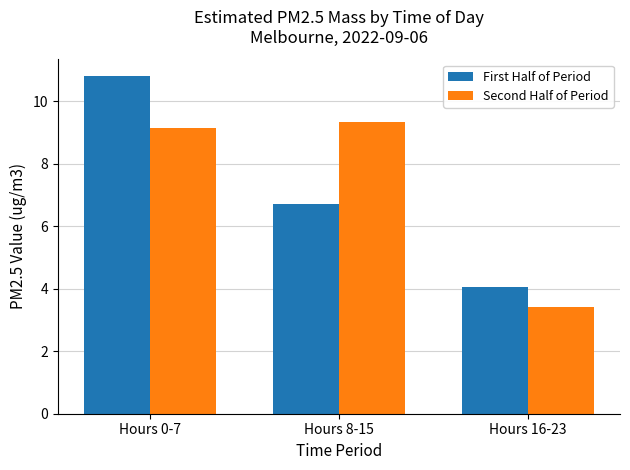

Which series has the largest total across all categories?

Second Half of Period